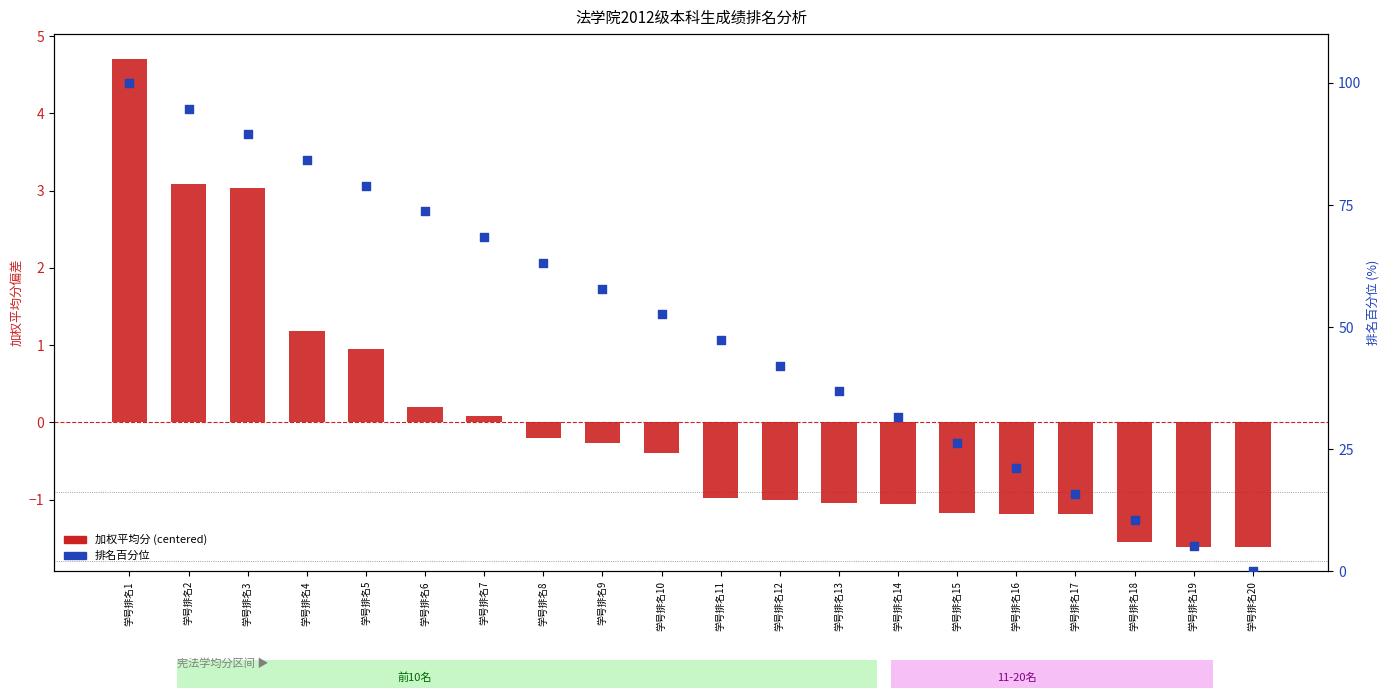

Which series has the largest total across all categories?

排名百分位